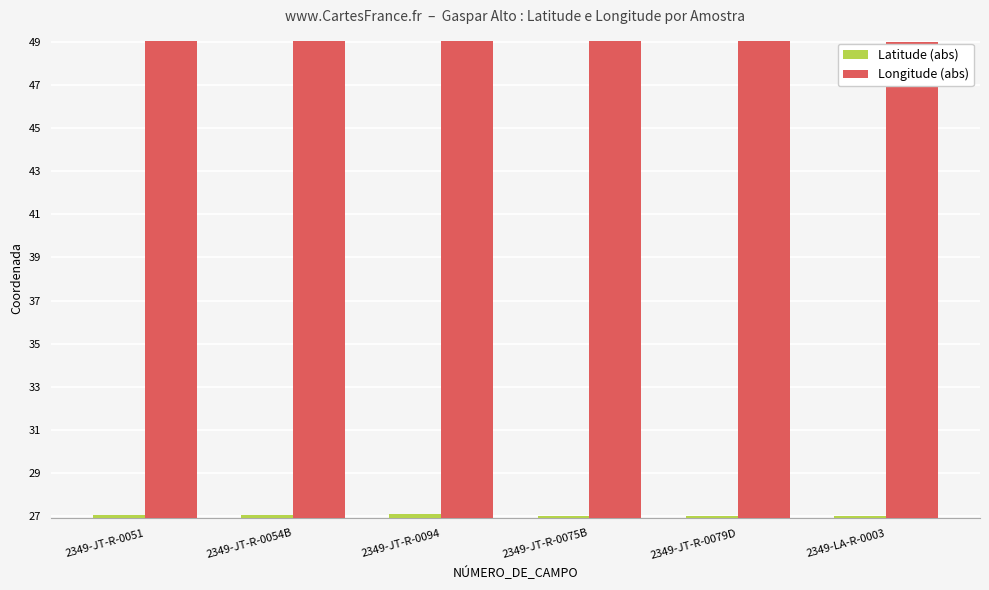

What is the total value across all series at 2349-JT-R-0051?

76.1